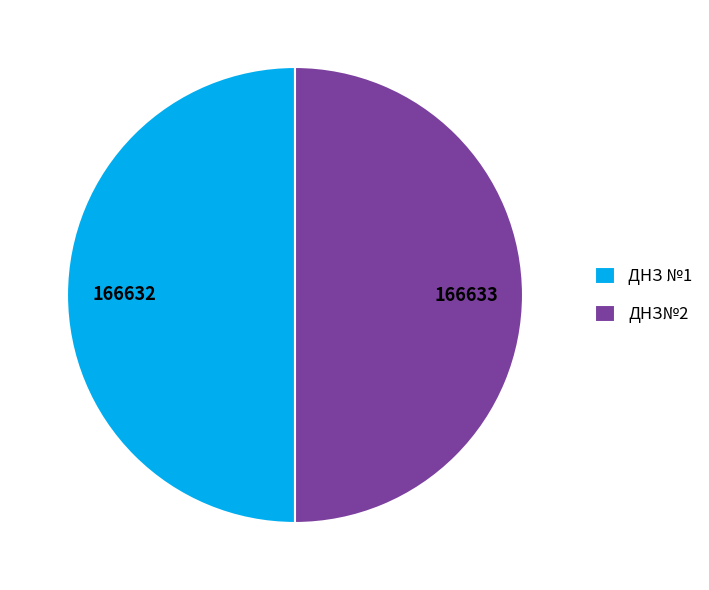

Approximately how many times larger is the value at ДНЗ№2 compared to ДНЗ №1?

1.0